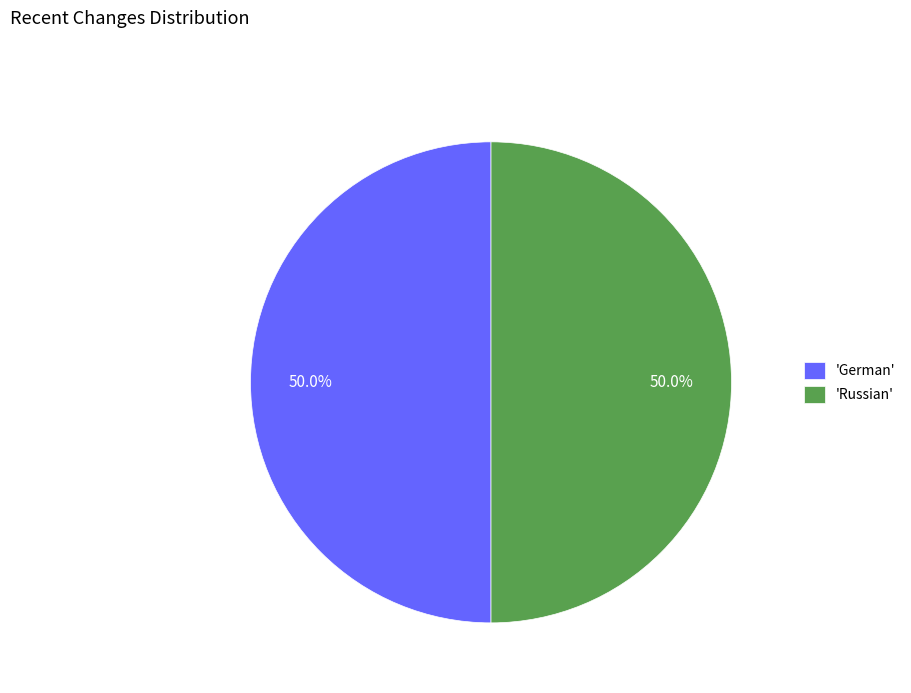

What is the ratio of the value at 'Russian' to the value at 'German'?

1.0